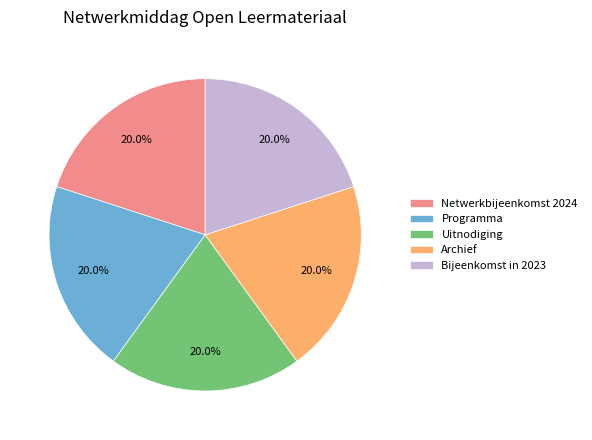

Is Uitnodiging the majority of the pie?

No